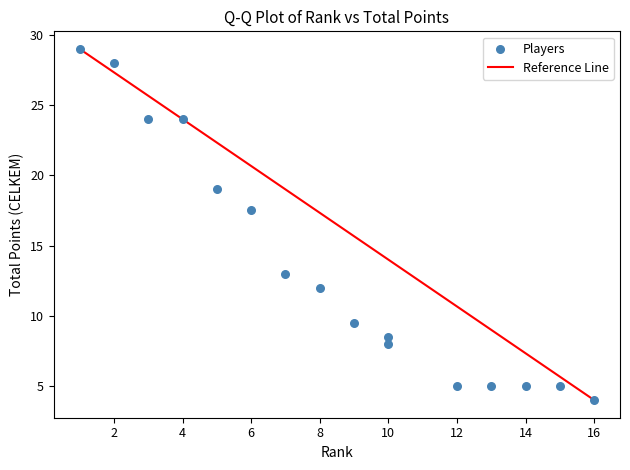

What Y value in the scatter plot is closest to 16?

17.5